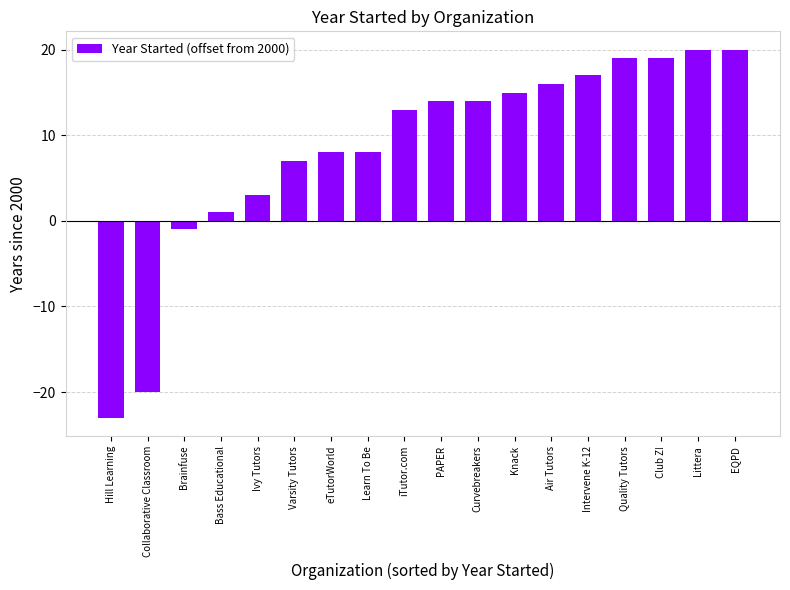

Reading left to right, extract all data points from this chart.

-23	-20	-1	1	3	7	8	8	13	14	14	15	16	17	19	19	20	20